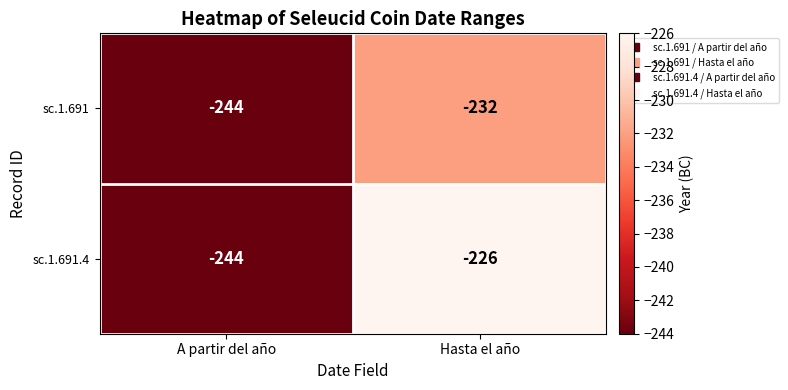

What is the average value of the sc.1.691.4 series?

-235